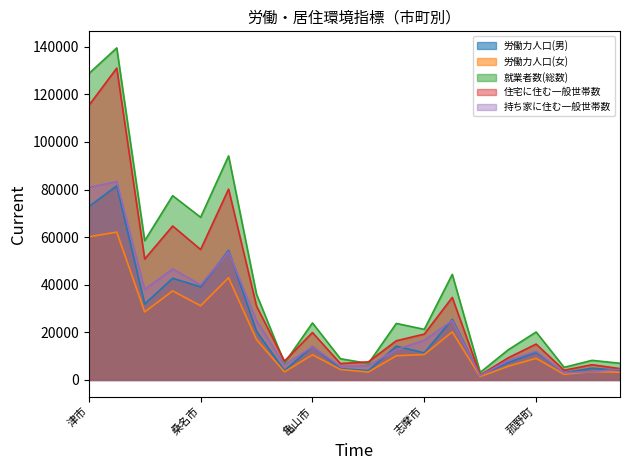

What is the value of the 持ち家に住む一般世帯数 point at the 1st from the left?

80897